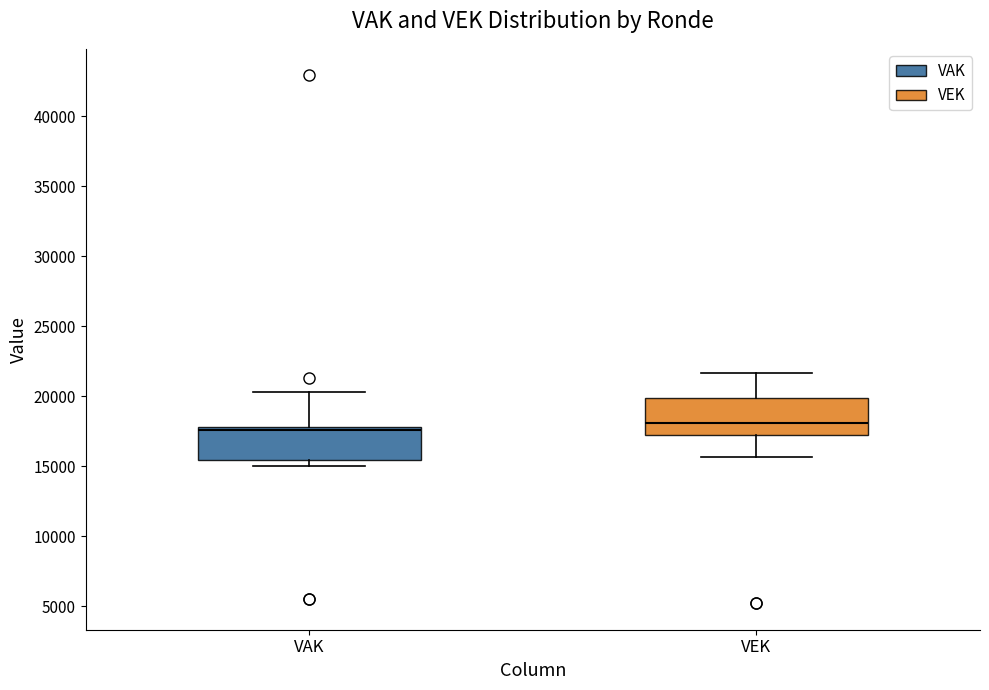

Where does the upper whisker of the box for VAK end on the y-axis? The values are not printed on the chart, so give them approximately, as read against the axis.

20500